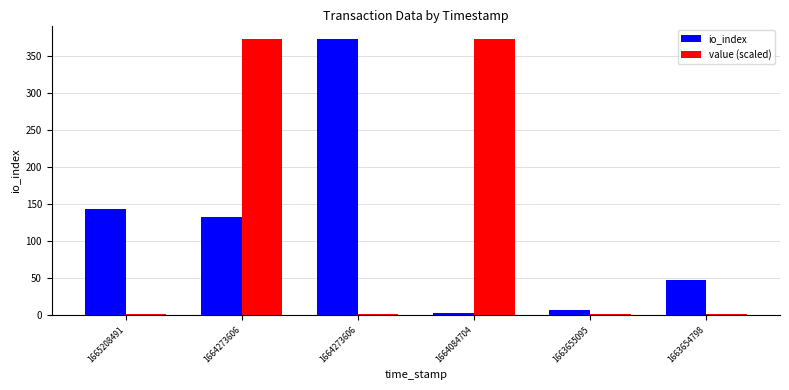

What are all the series names shown in the legend?

io_index, value (scaled)